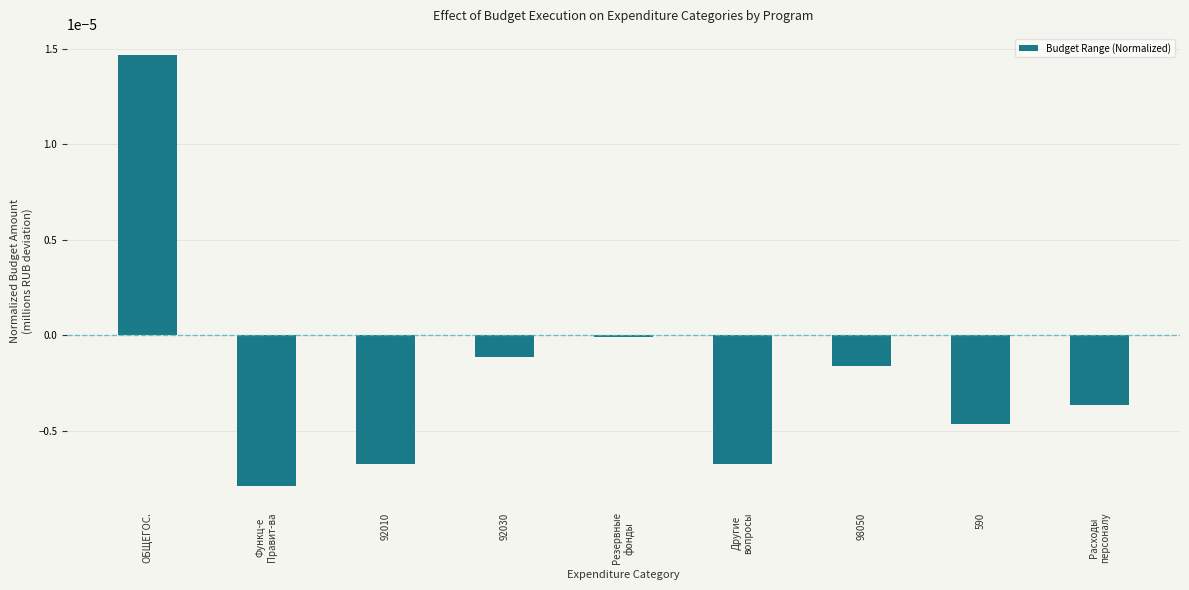

The chart shows a value of -0.0 at 98050. True or false?

True